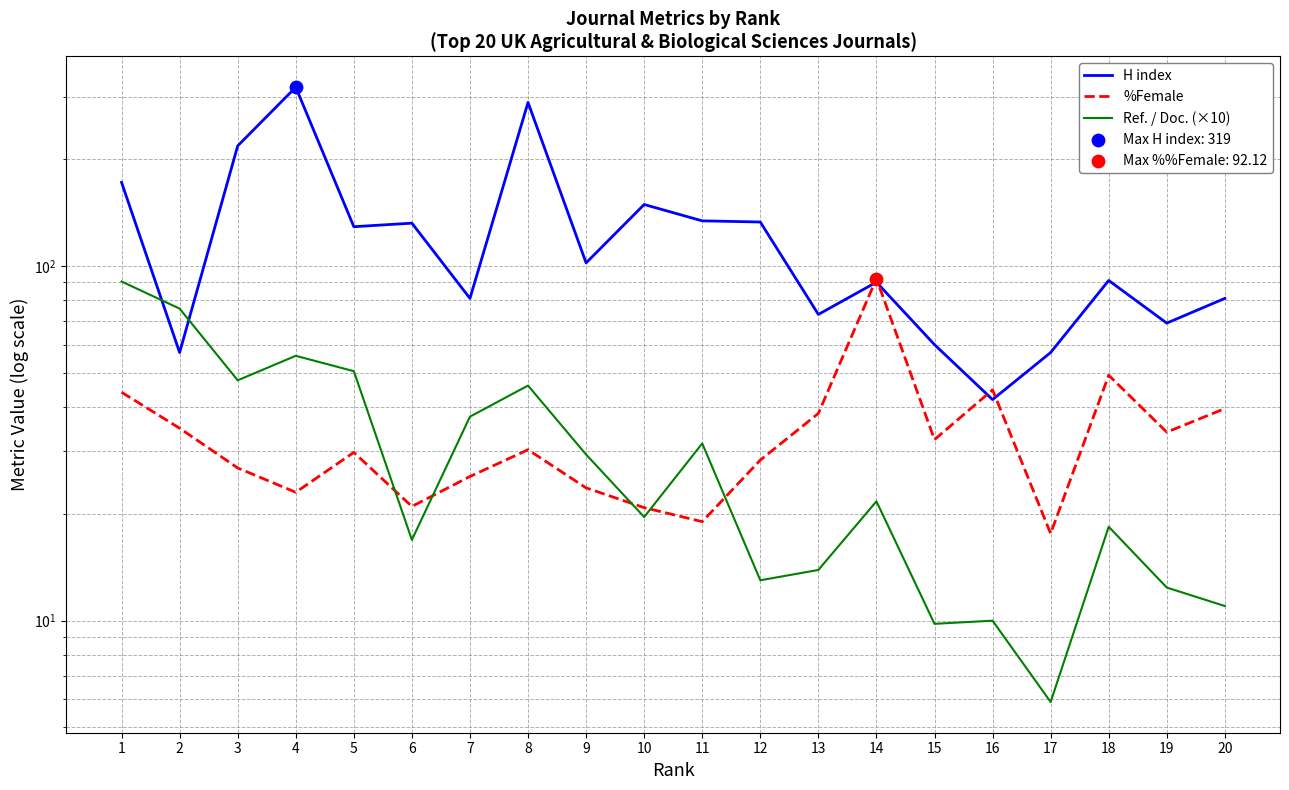

What is the total value across all series at 14?

203.8